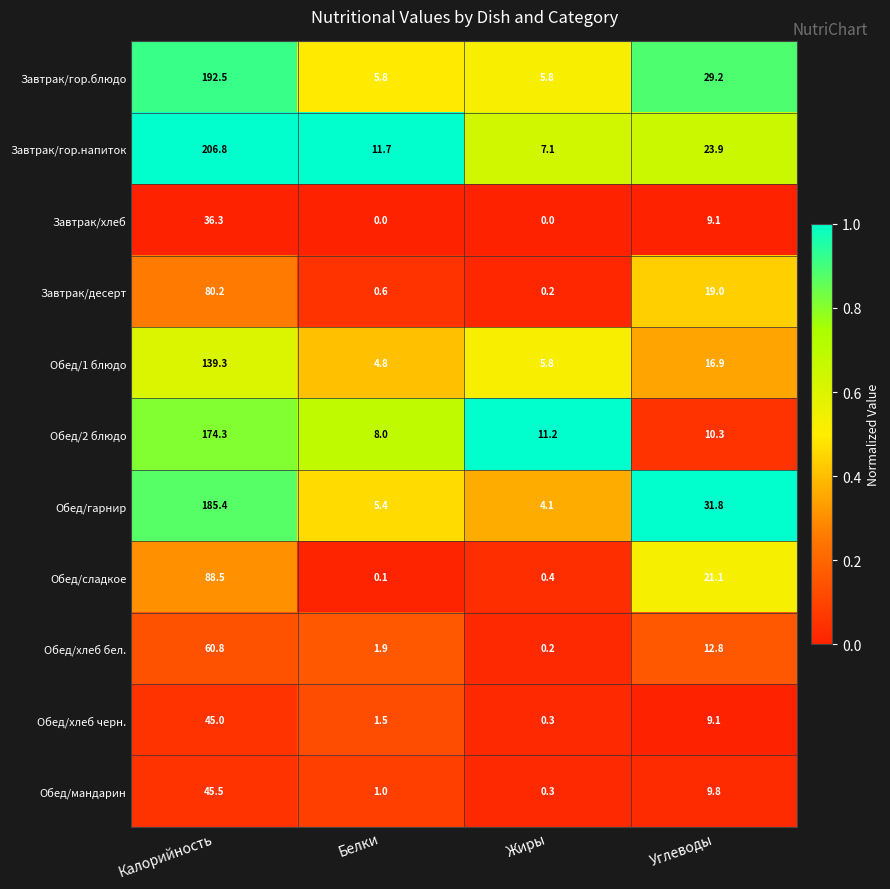

List the series in order of their peak value, lowest first.

Завтрак/хлеб, Обед/хлеб черн., Обед/мандарин, Обед/хлеб бел., Завтрак/десерт, Обед/сладкое, Обед/1 блюдо, Обед/2 блюдо, Обед/гарнир, Завтрак/гор.блюдо, Завтрак/гор.напиток